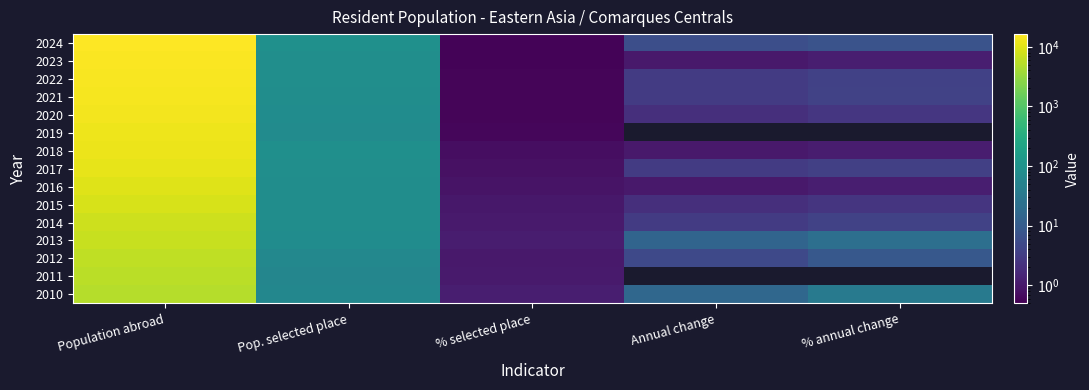

At which category does the chart reach its minimum across all series?

% selected place